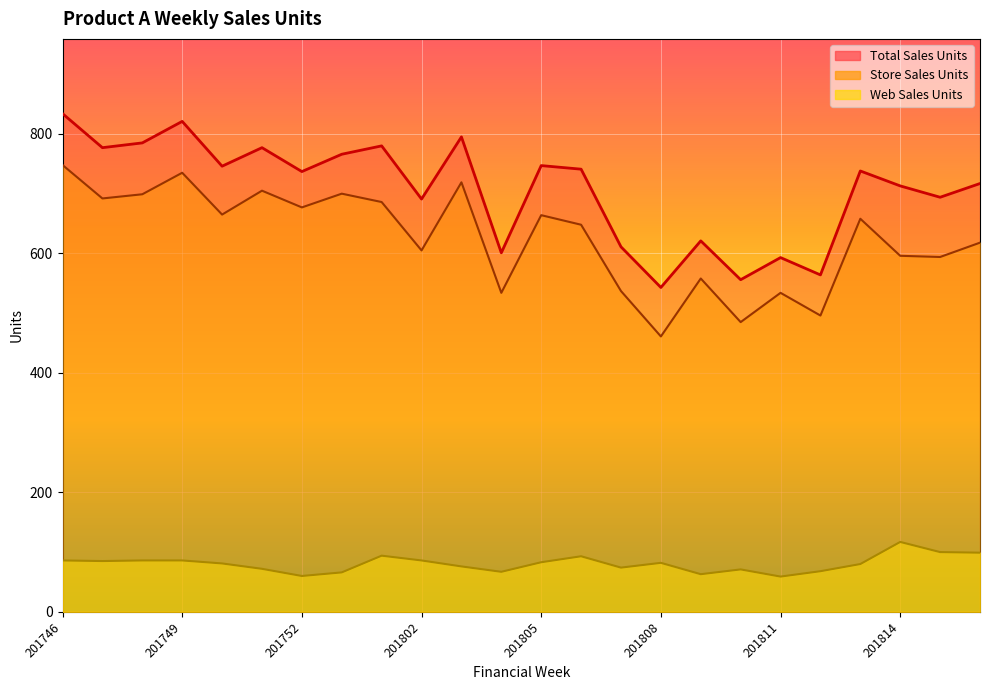

Where is Total Sales Units nearest to the value 688?

201802